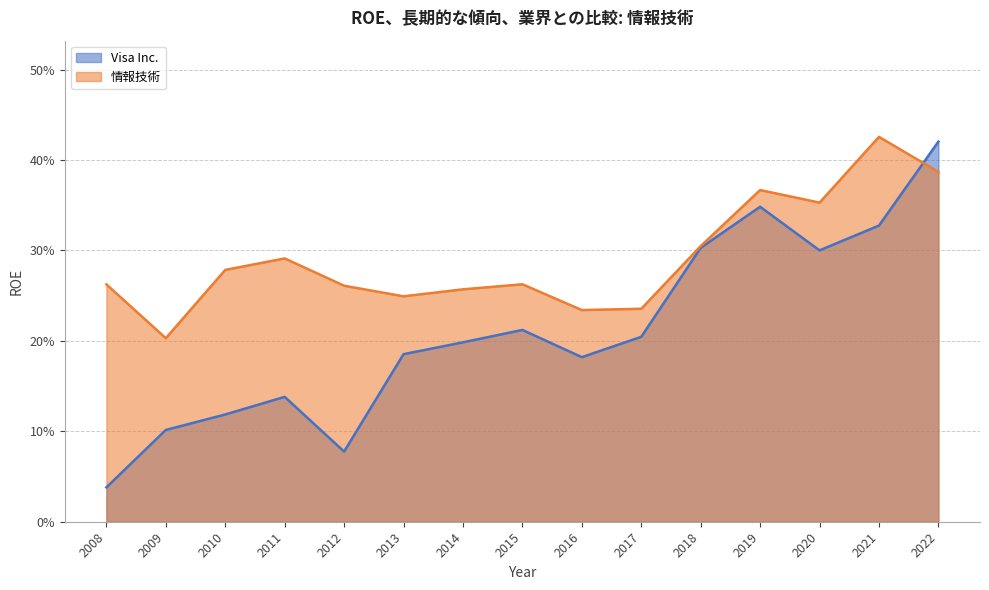

Reading left to right, list all the values displayed in this chart.

Visa Inc.: 0.0	0.1	0.1	0.1	0.1	0.2	0.2	0.2	0.2	0.2	0.3	0.3	0.3	0.3	0.4
情報技術: 0.3	0.2	0.3	0.3	0.3	0.2	0.3	0.3	0.2	0.2	0.3	0.4	0.4	0.4	0.4